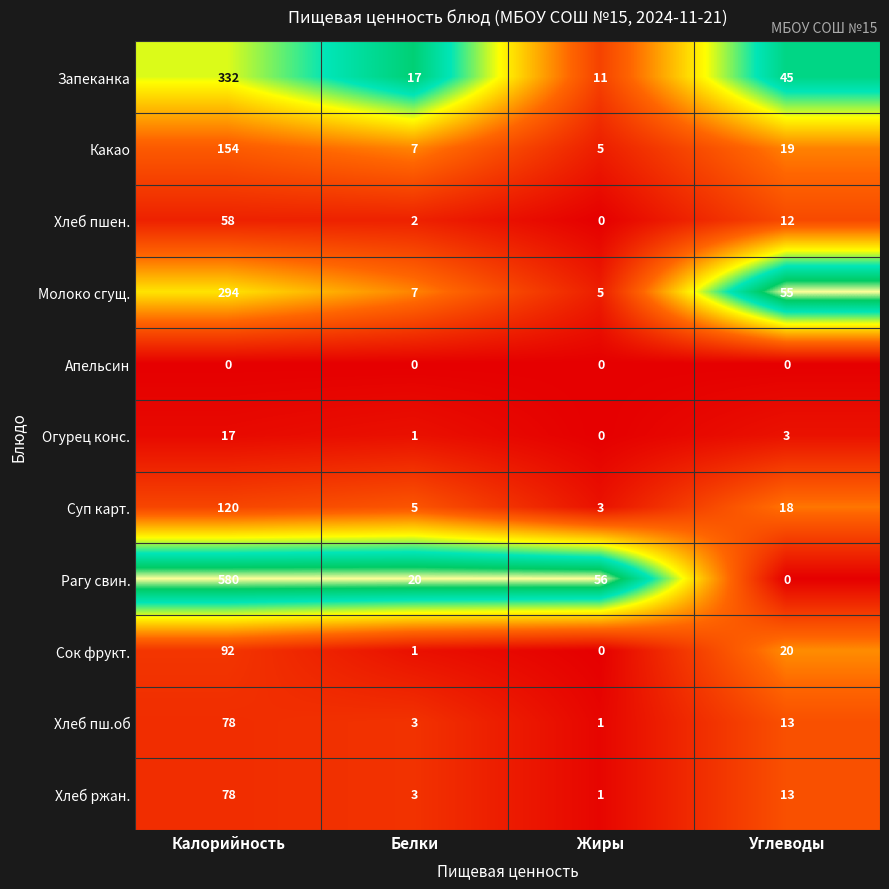

At how many categories does at least one series exceed 0?

4